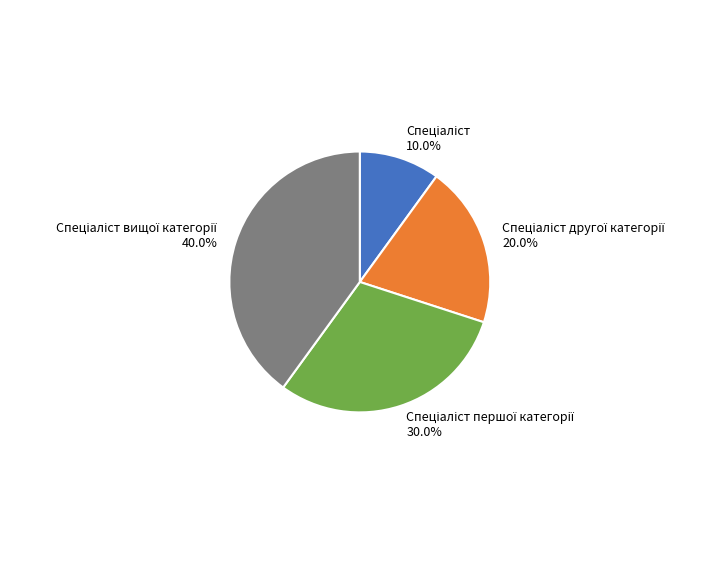

Is there any slice that represents more than half of the pie?

No